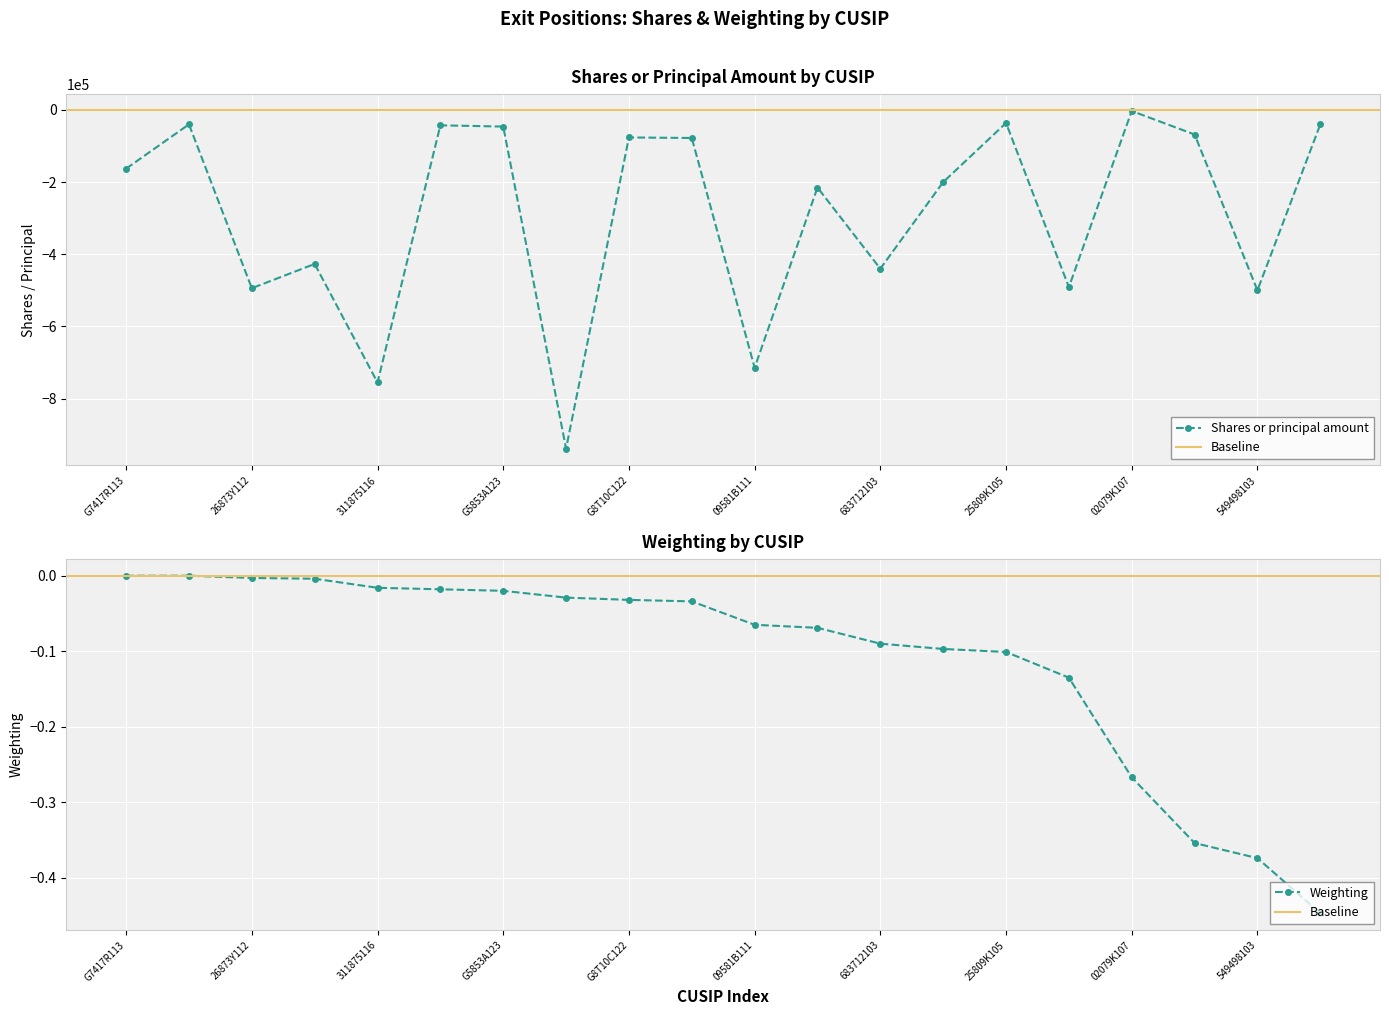

At which category does Shares or principal amount reach its first local peak?

G0316P122